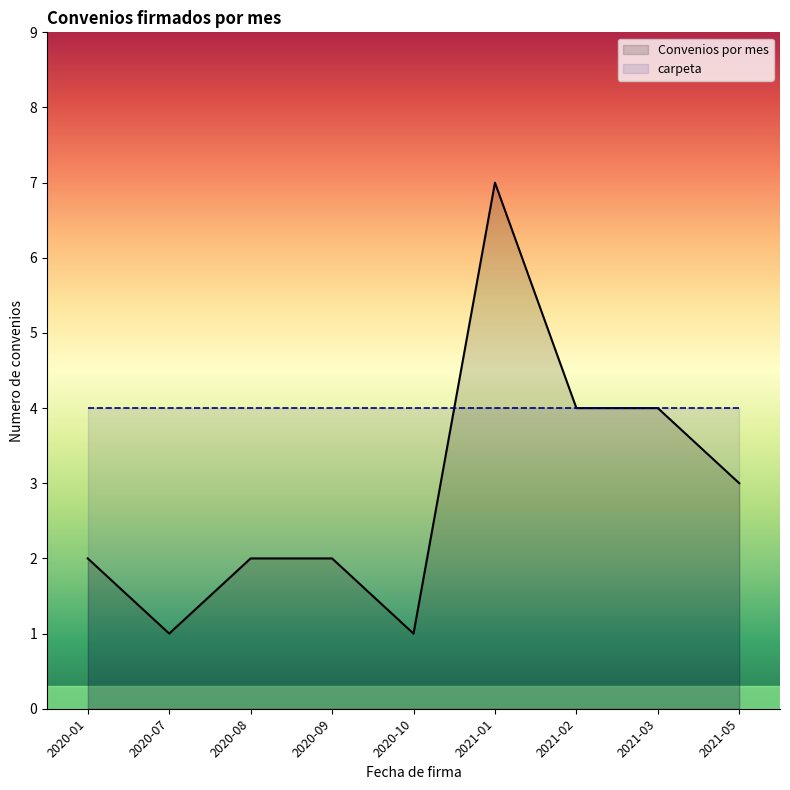

Between 2020-01 and 2021-02, which is larger?

2021-02